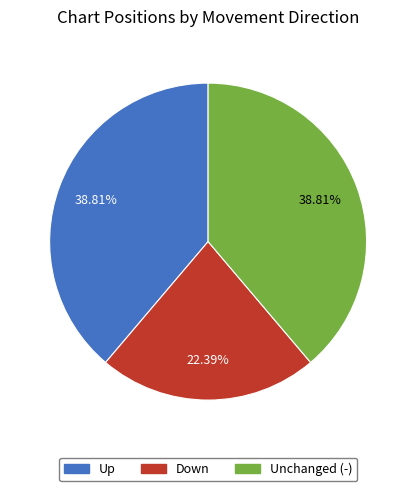

Does any single category account for the majority?

No